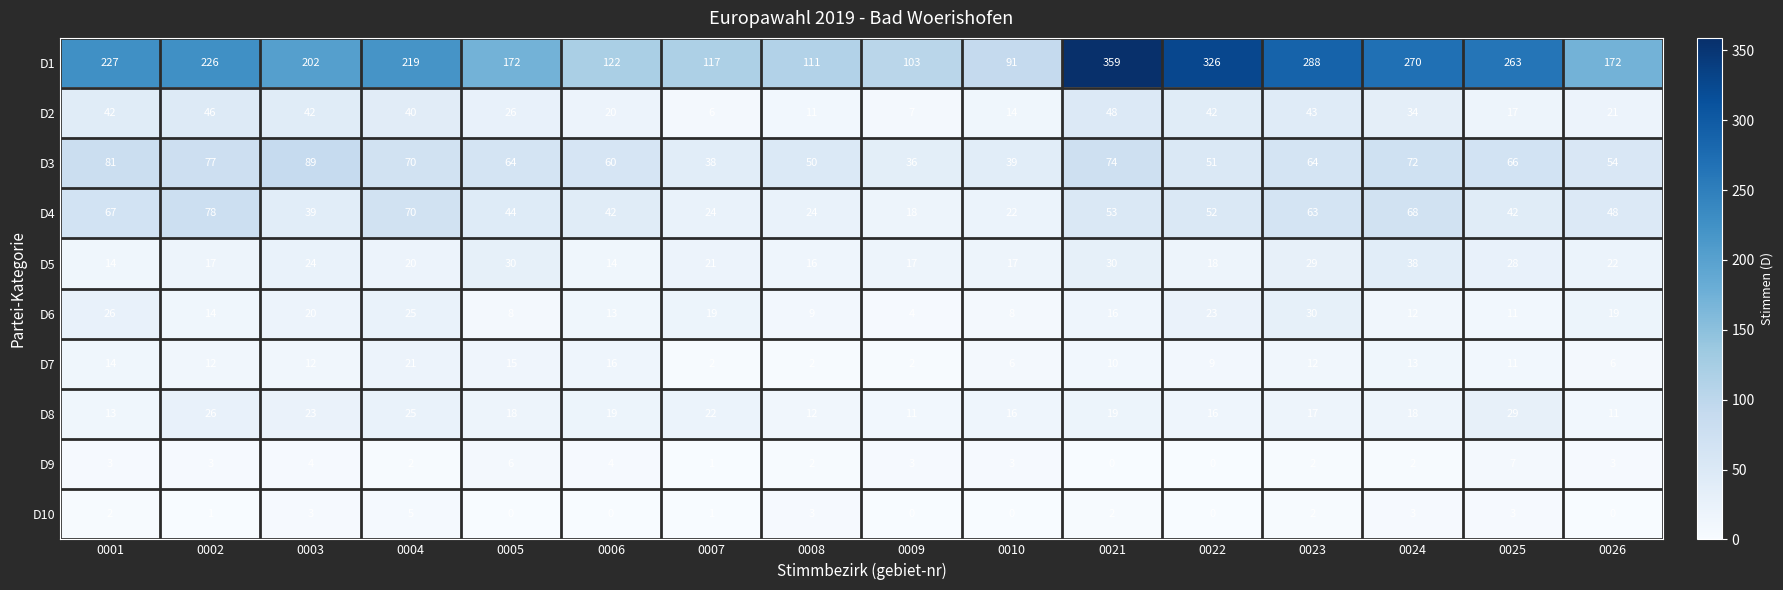

At how many categories does at least one series exceed 214?

8